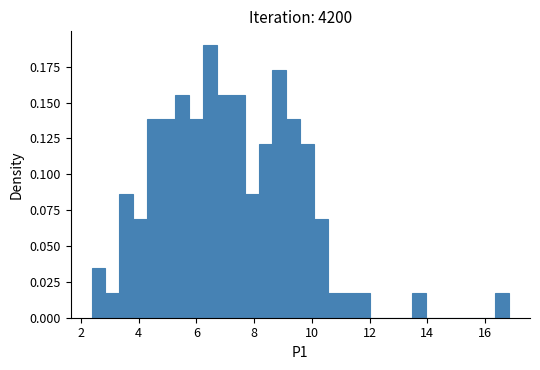

Read against the x-axis, roughly where is the centre of the tallest bar?

6.4